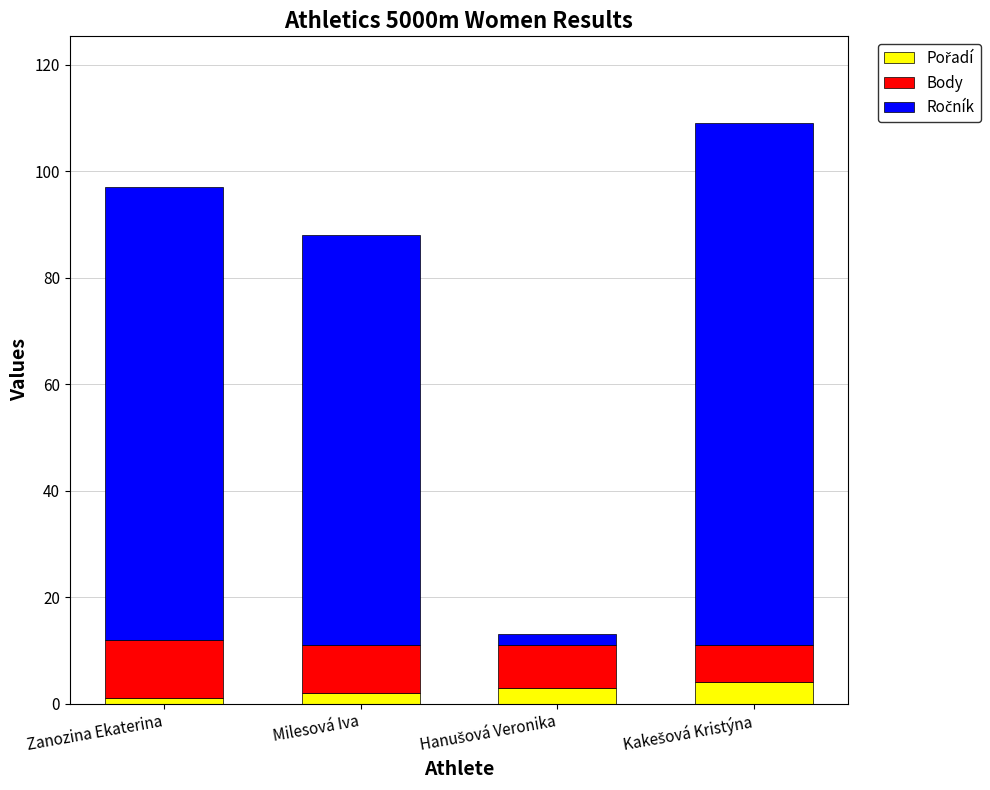

How many series are shown in this chart?

3